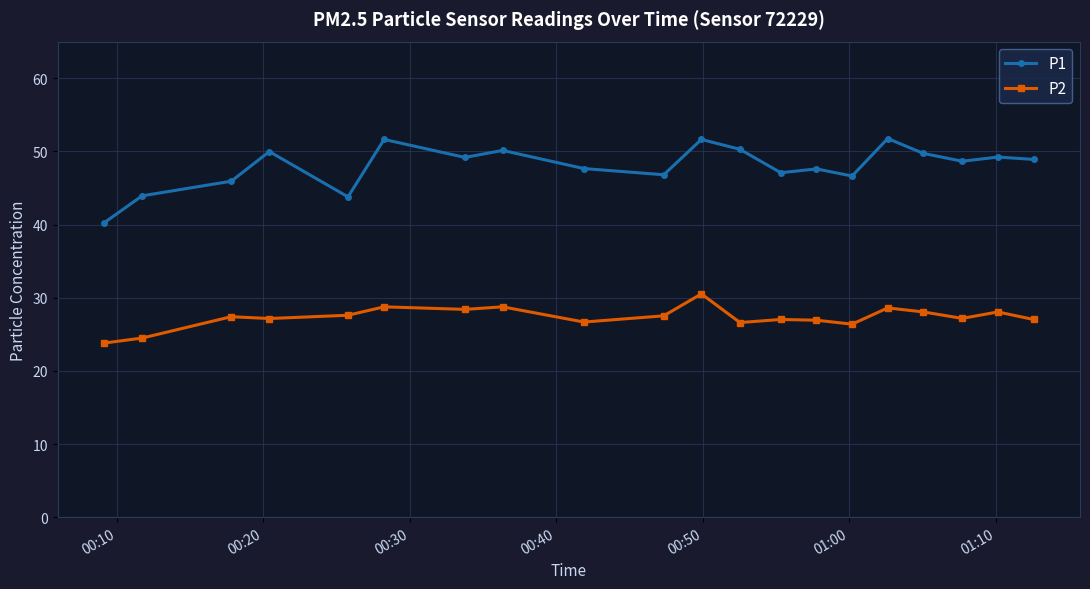

What is the value of the P2 point at the 16th from the left?

28.6